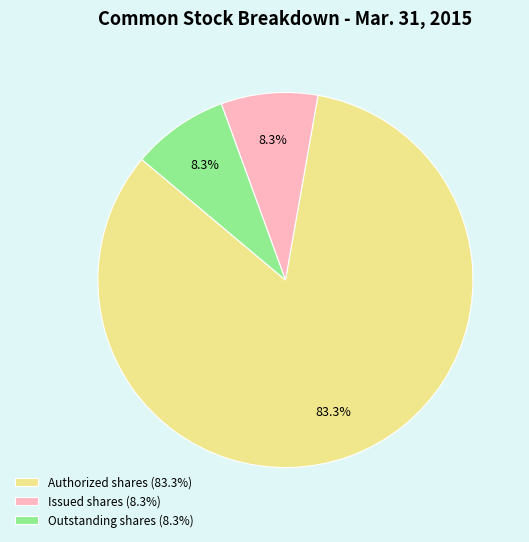

How many segments does this pie chart have?

3